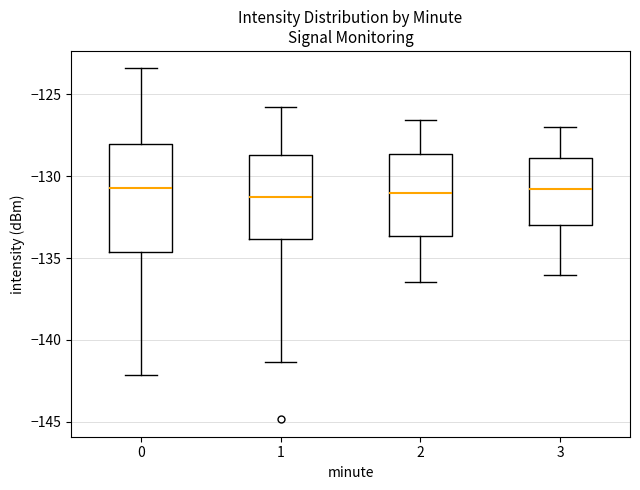

Reading left to right, transcribe this box plot: for each box, give where its median line is, the range the box spans, and where its two whiskers end, as read against the y-axis. The values are not printed on the chart, so give them approximately, as read against the axis.

0: median -130.5, box -134.5 to -128.0, whiskers -142.0 to -123.5
1: median -131.5, box -134.0 to -128.5, whiskers -141.5 to -126.0
2: median -131.0, box -133.5 to -128.5, whiskers -136.5 to -126.5
3: median -131.0, box -133.0 to -129.0, whiskers -136.0 to -127.0